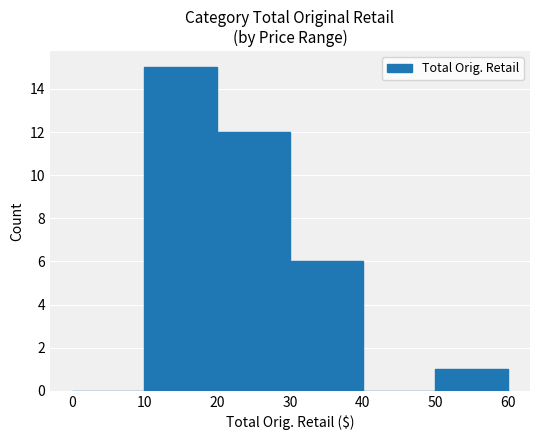

What is the change in value from 0 to 50?

+1